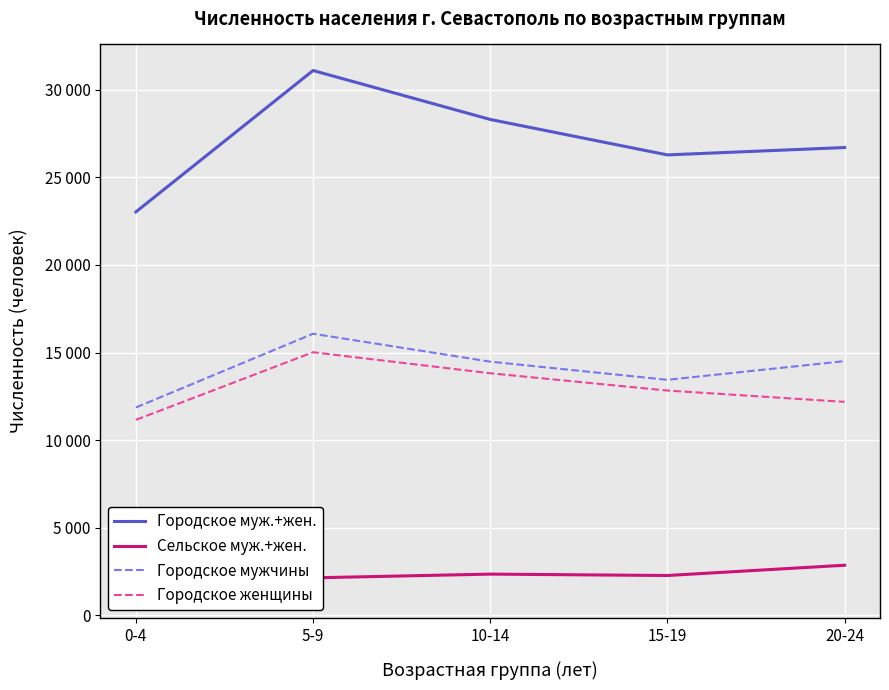

What is the sum of the Сельское муж.+жен. values at 15-19 and 0-4?

3627